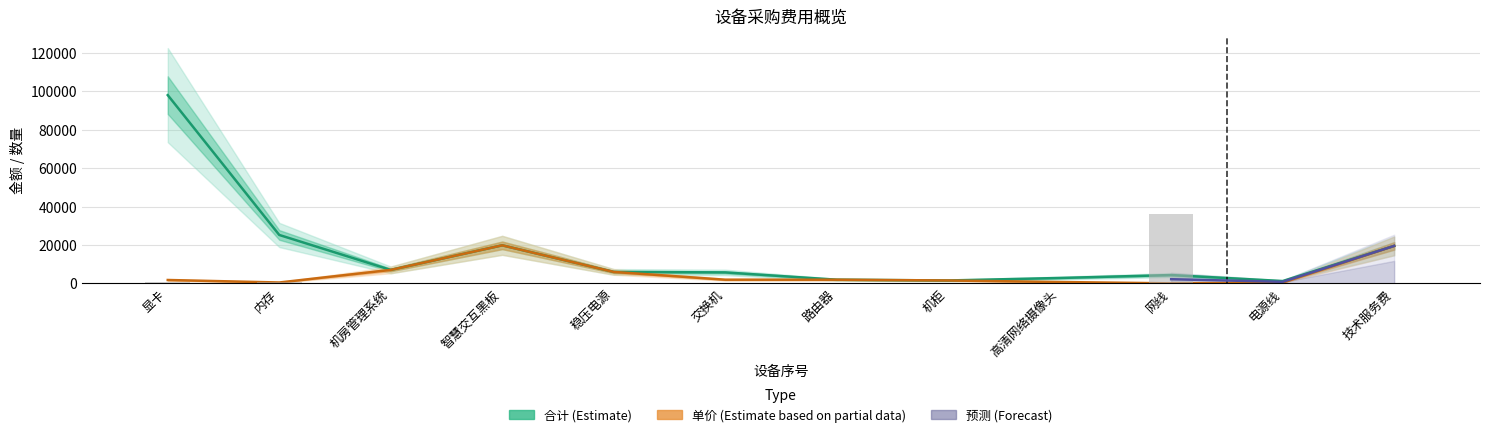

The 单价 series shows 3270.8 at 路由器. True or false?

False